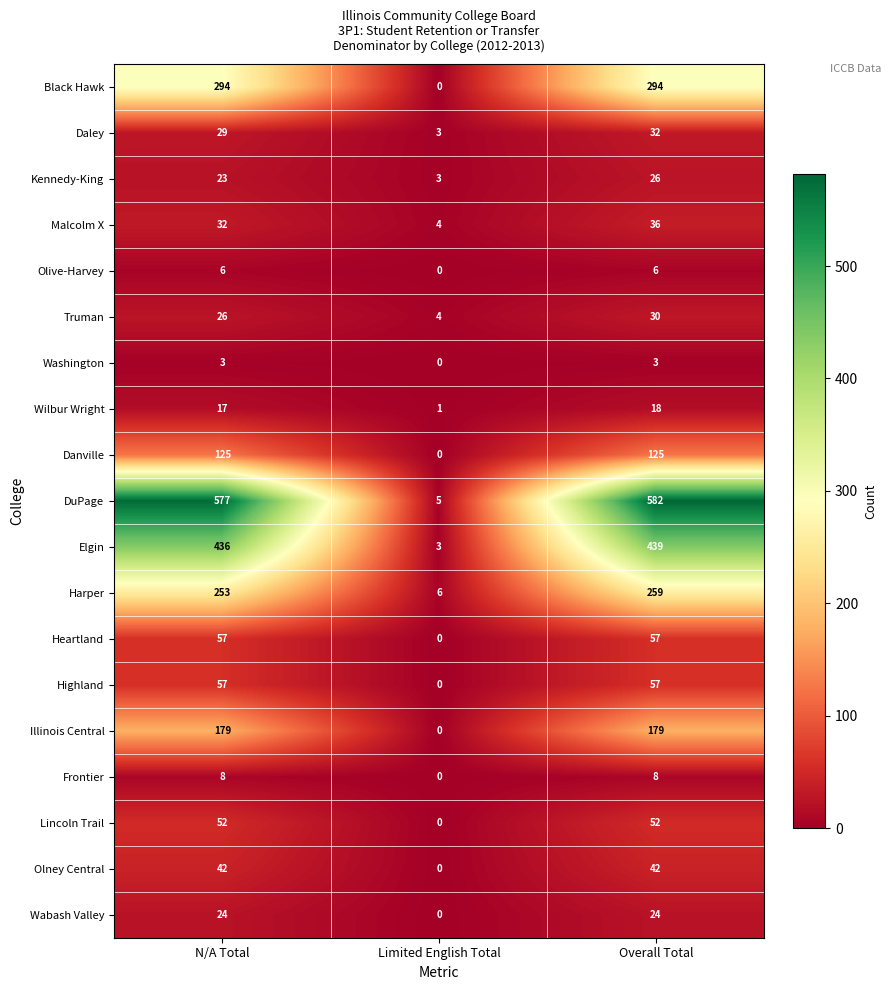

Count the number of data series in this chart.

19